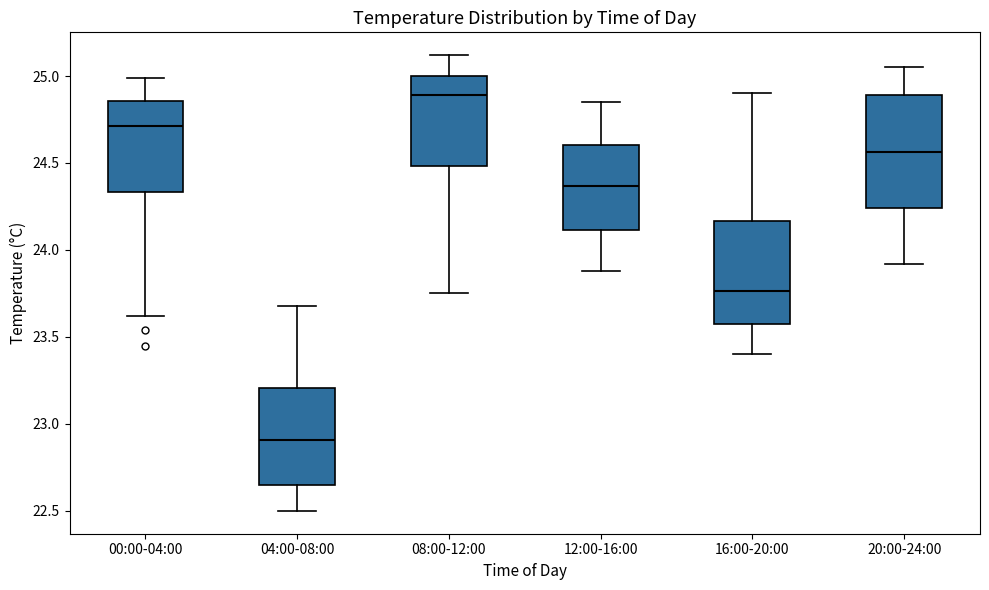

Reading left to right, transcribe this box plot: for each box, give where its median line is, the range the box spans, and where its two whiskers end, as read against the y-axis. The values are not printed on the chart, so give them approximately, as read against the axis.

00:00-04:00: median 24.70, box 24.35 to 24.85, whiskers 23.60 to 25.00
04:00-08:00: median 22.90, box 22.65 to 23.20, whiskers 22.50 to 23.70
08:00-12:00: median 24.90, box 24.50 to 25.00, whiskers 23.75 to 25.10
12:00-16:00: median 24.35, box 24.10 to 24.60, whiskers 23.90 to 24.85
16:00-20:00: median 23.75, box 23.55 to 24.15, whiskers 23.40 to 24.90
20:00-24:00: median 24.55, box 24.25 to 24.90, whiskers 23.90 to 25.05